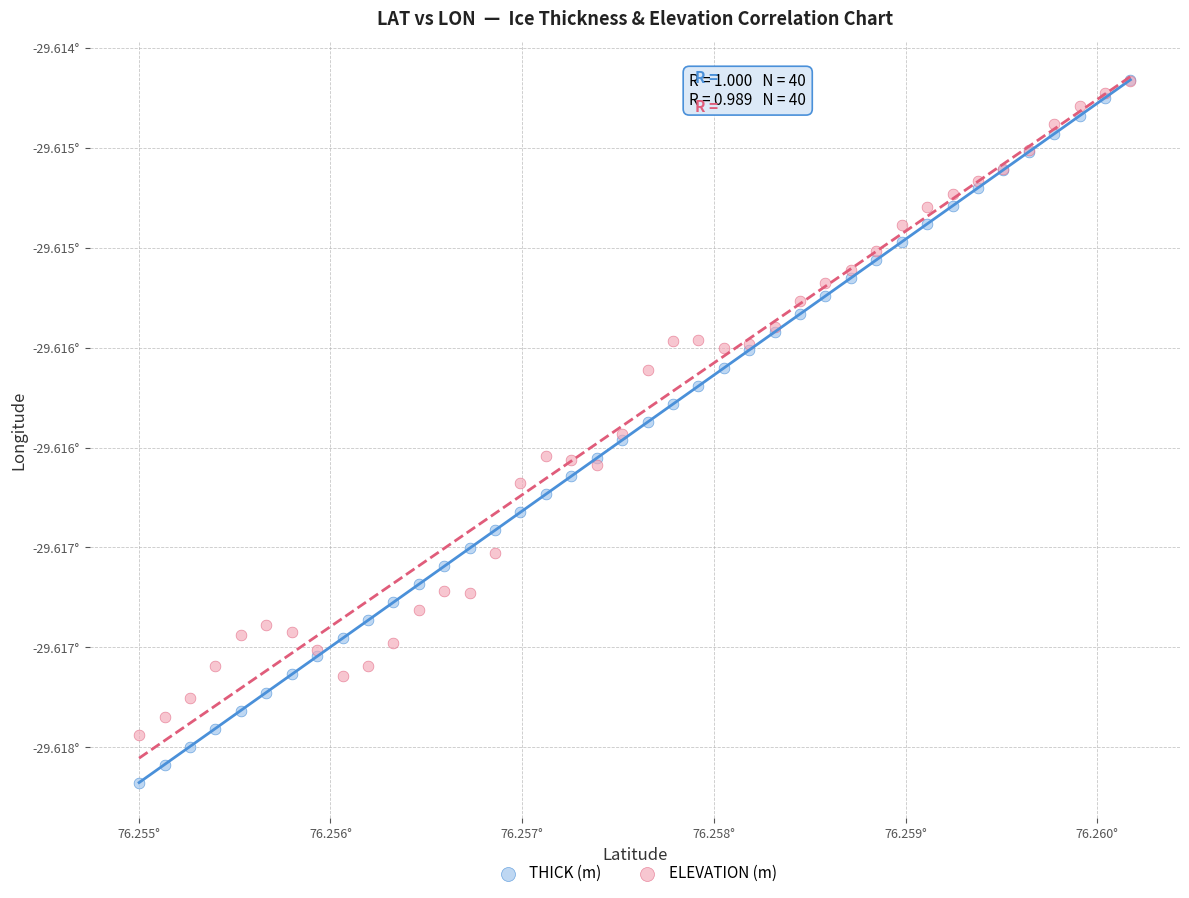

What are all the series names shown in the legend?

THICK (m), ELEVATION (m)